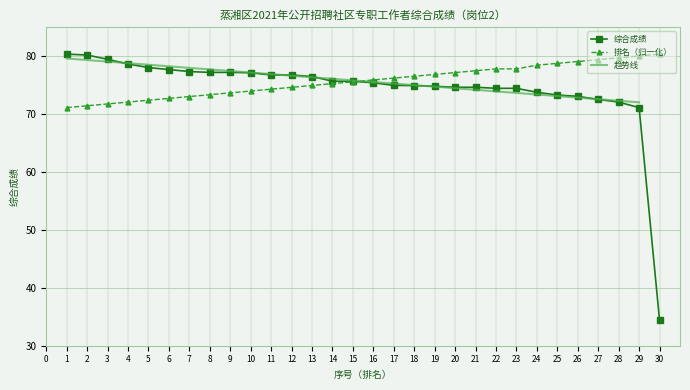

At which label is 综合成绩 closest to 57?

29